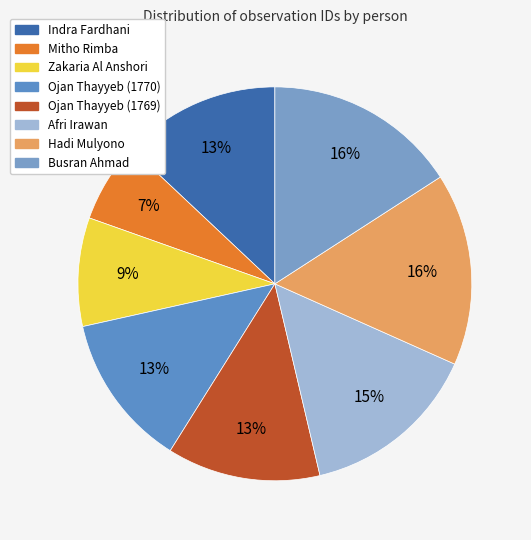

Which has a higher value, Ojan Thayyeb (1770) or Busran Ahmad?

Busran Ahmad